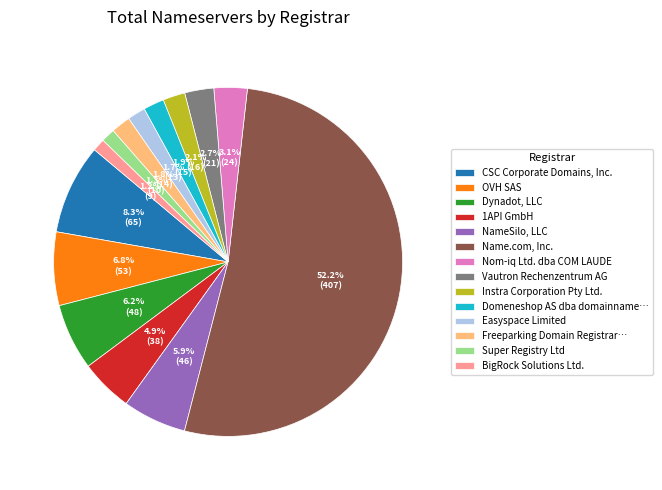

Is Easyspace Limited the majority of the pie?

No